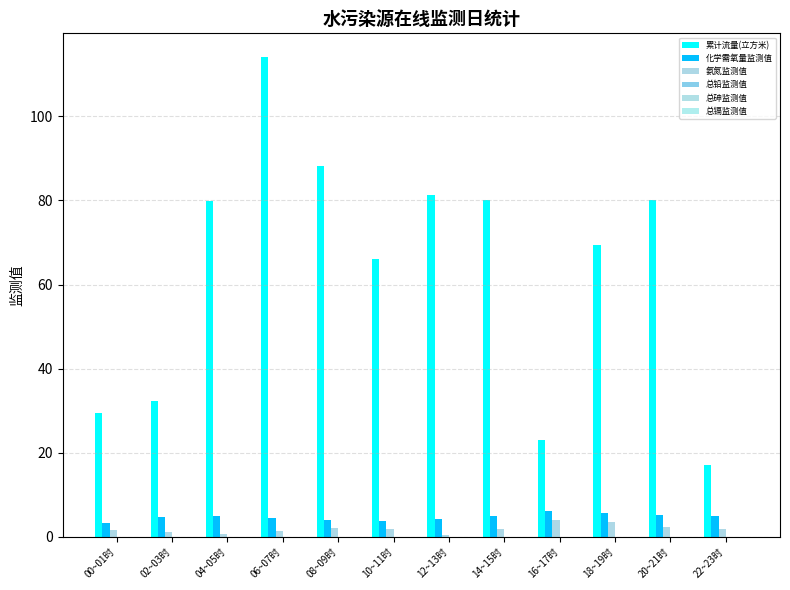

Between 08~09时 and 18~19时, which series saw the biggest shift?

累计流量(立方米)